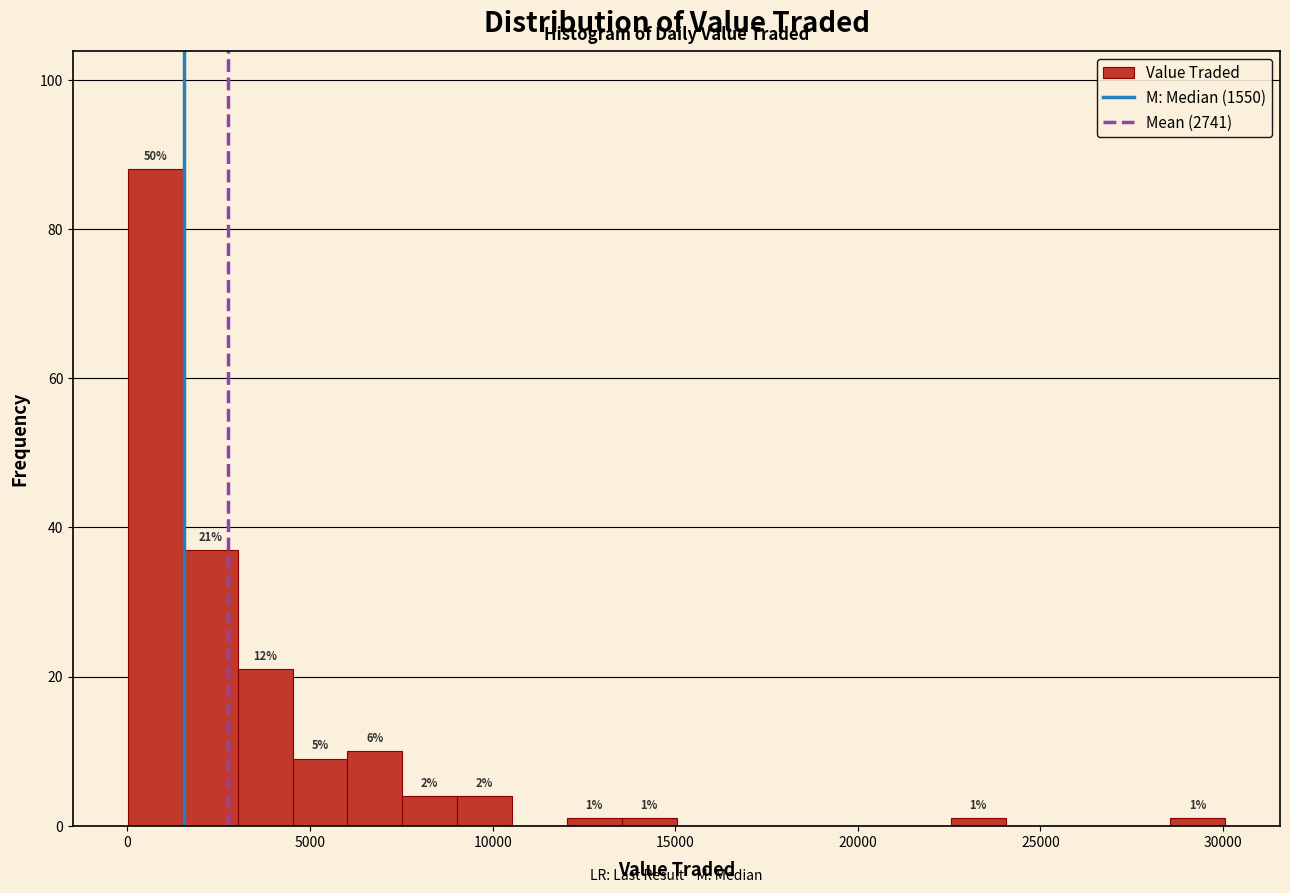

Read against the x-axis, roughly where is the centre of the tallest bar?

1000